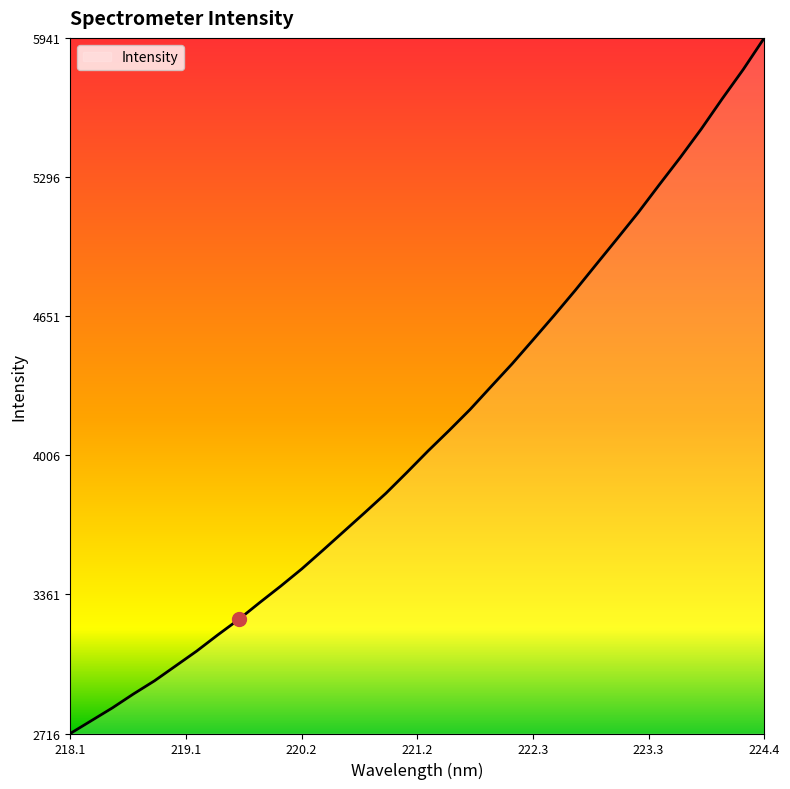

What is the greatest value displayed?

5940.9